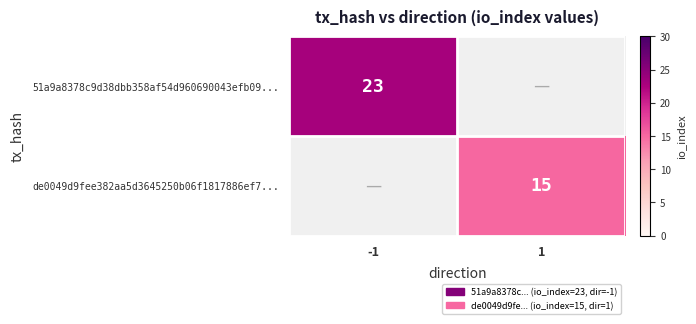

How many distinct data groups are displayed?

2